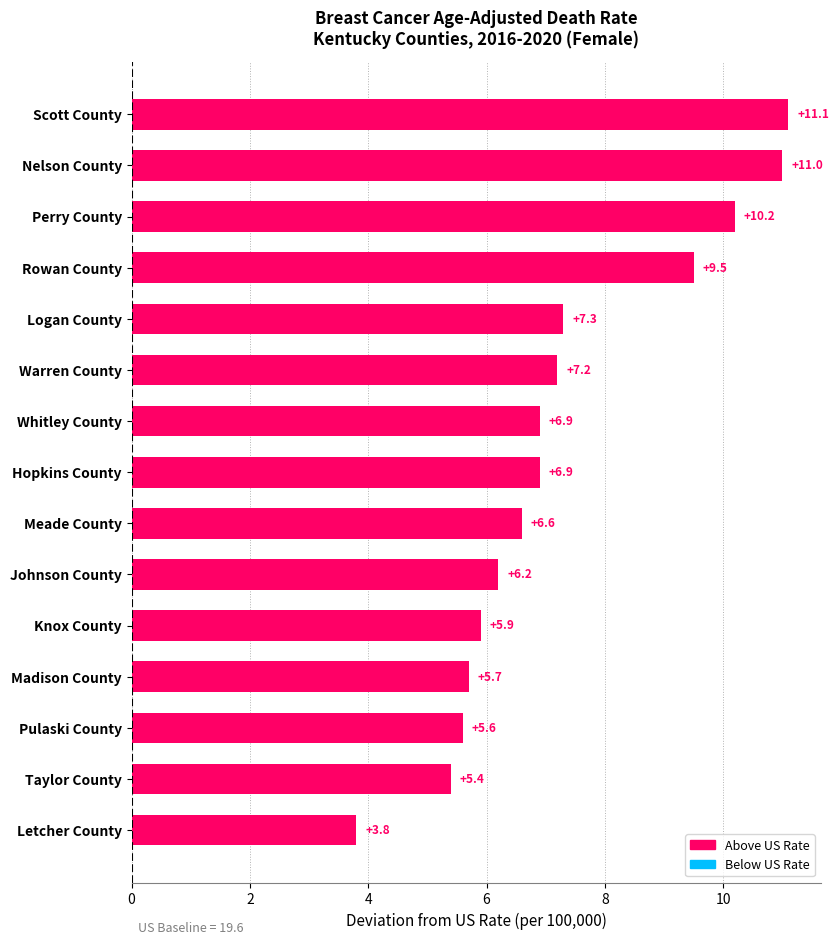

What is the sum of all values?

109.3